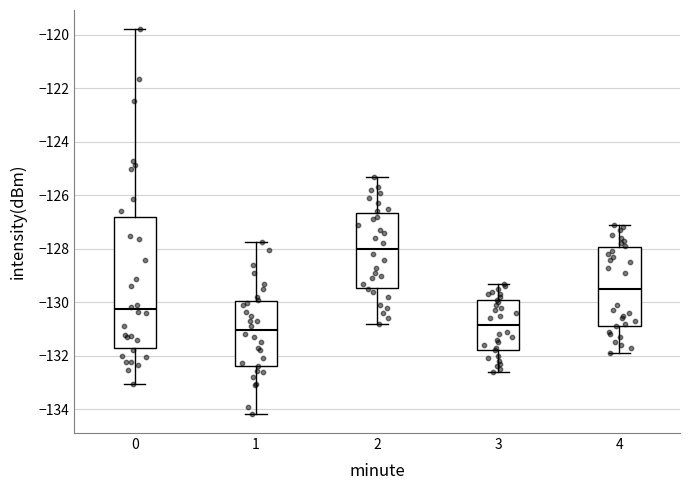

Which box has the lowest median line?

1